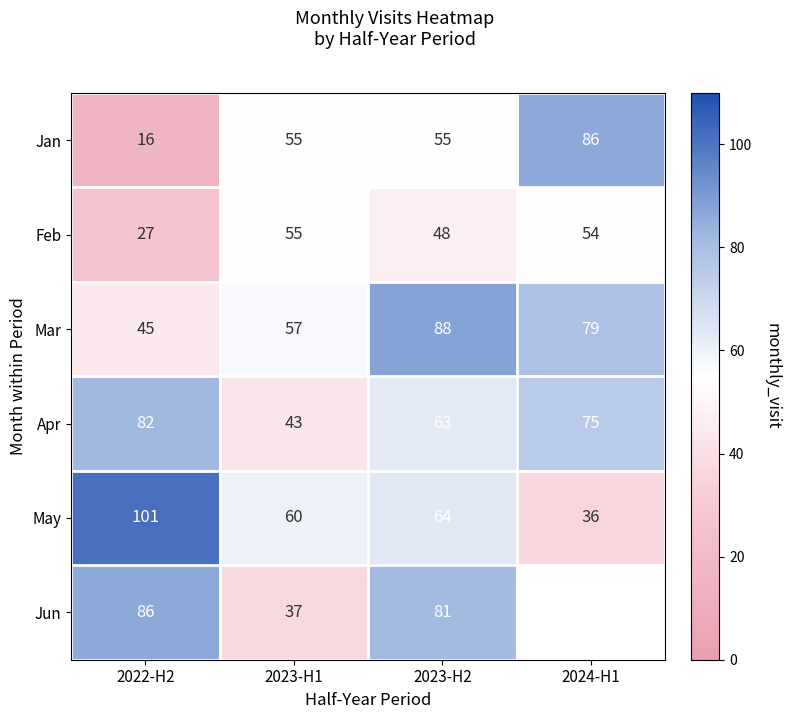

Is it true that Apr equals 93 at 2023-H2?

False